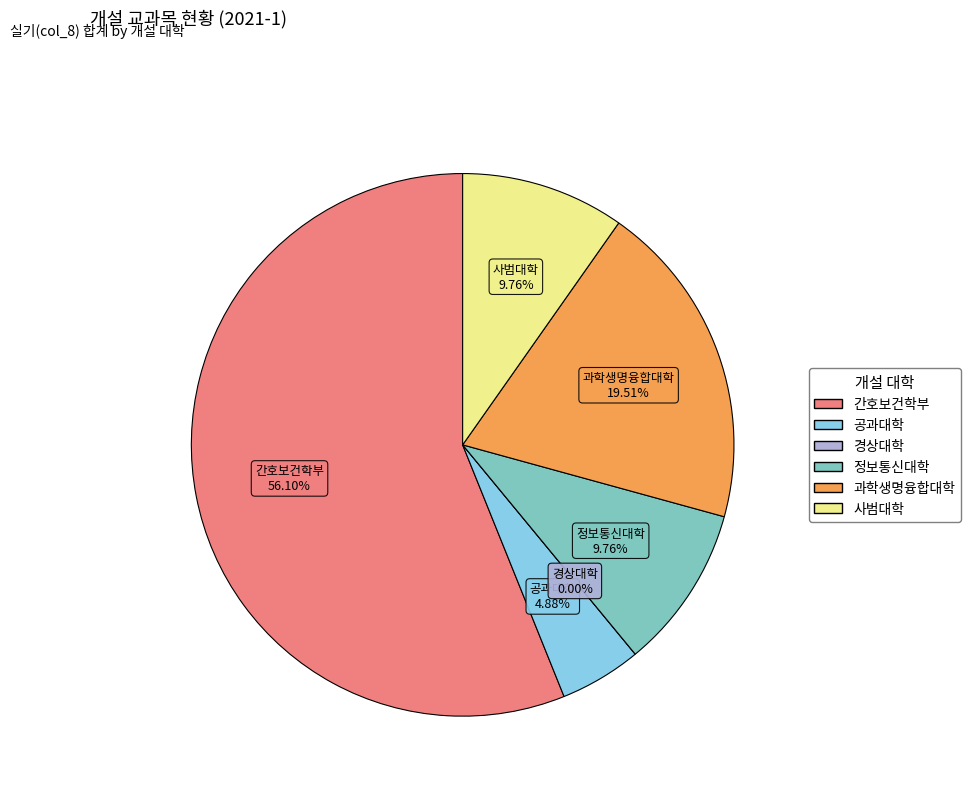

What is the smallest slice in the pie chart?

경상대학